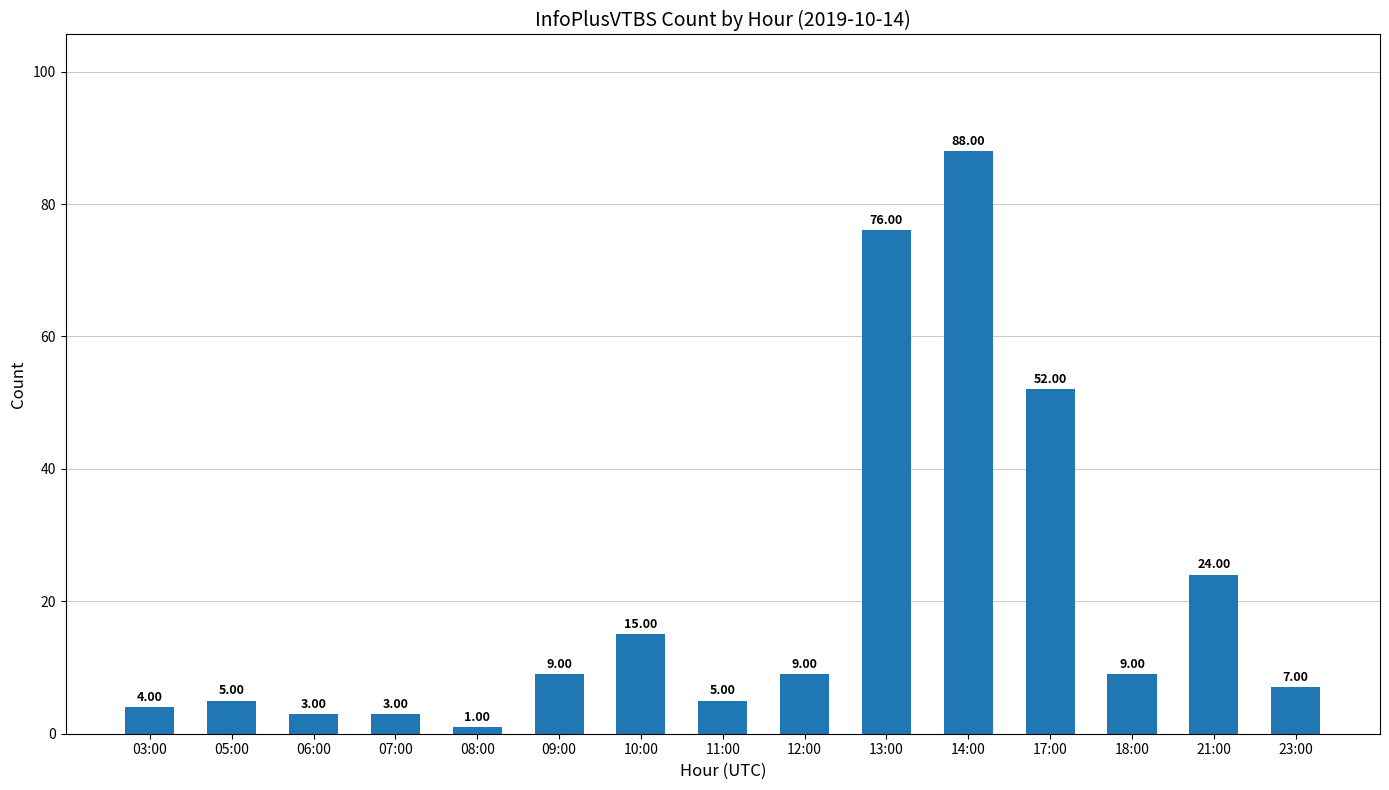

What is the difference between the second highest and second lowest values?

73